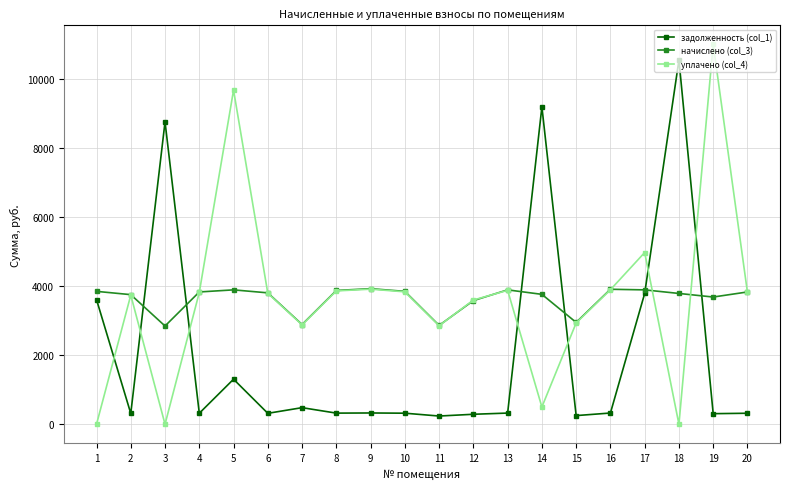

Rank the series by their maximum value, from lowest to highest.

начислено (col_3), задолженность (col_1), уплачено (col_4)